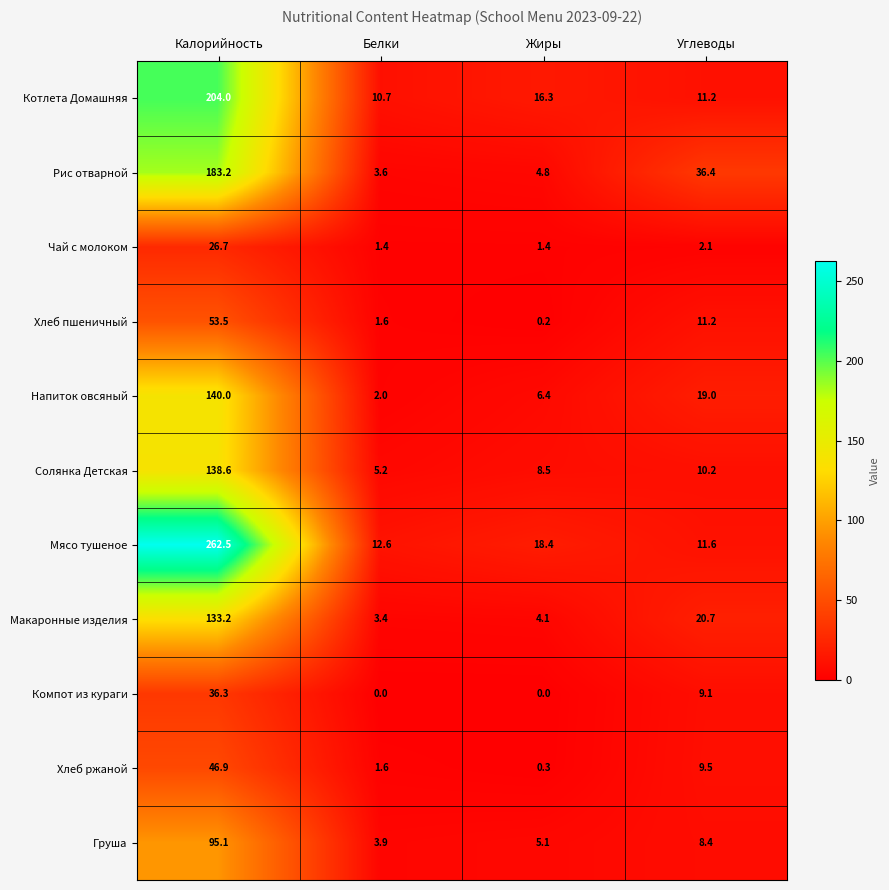

What is the average value of the Солянка Детская series?

40.6